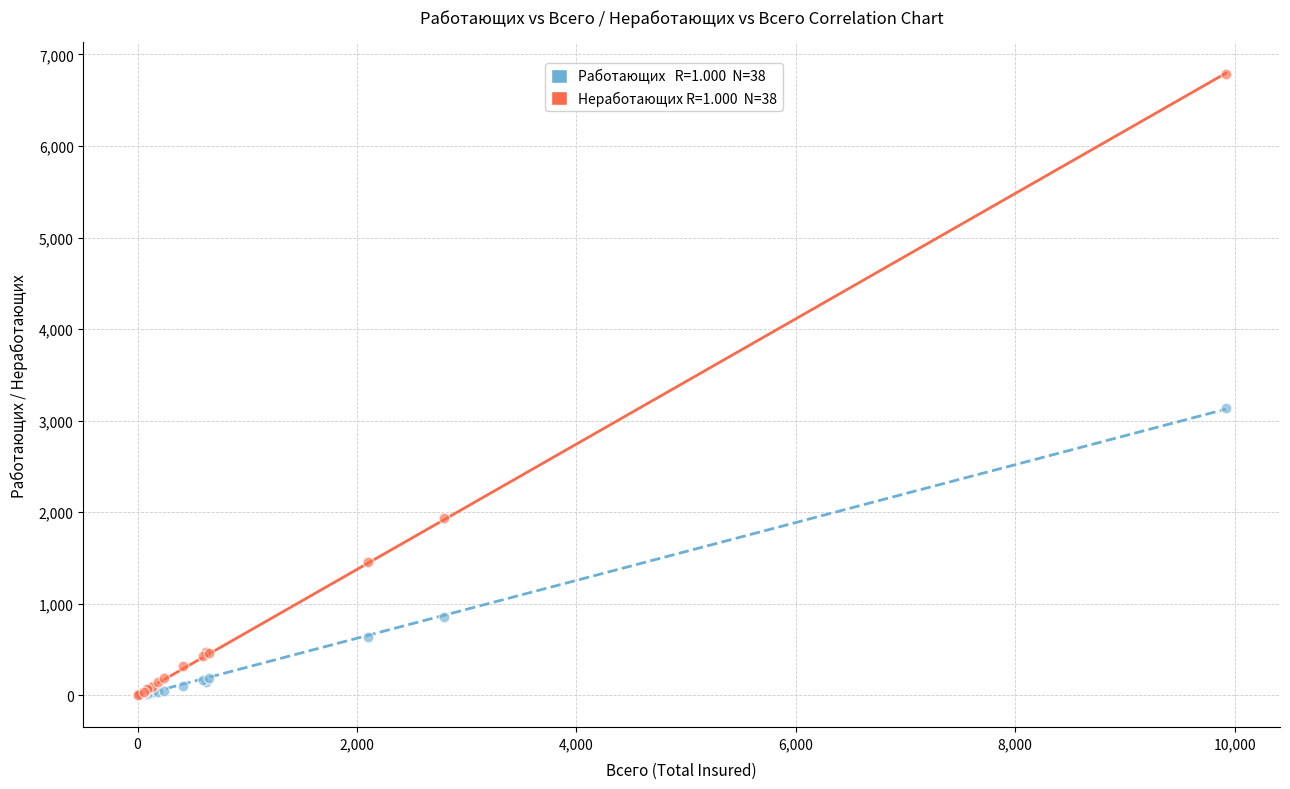

Across all series, what Y value is closest to 3390?

3138